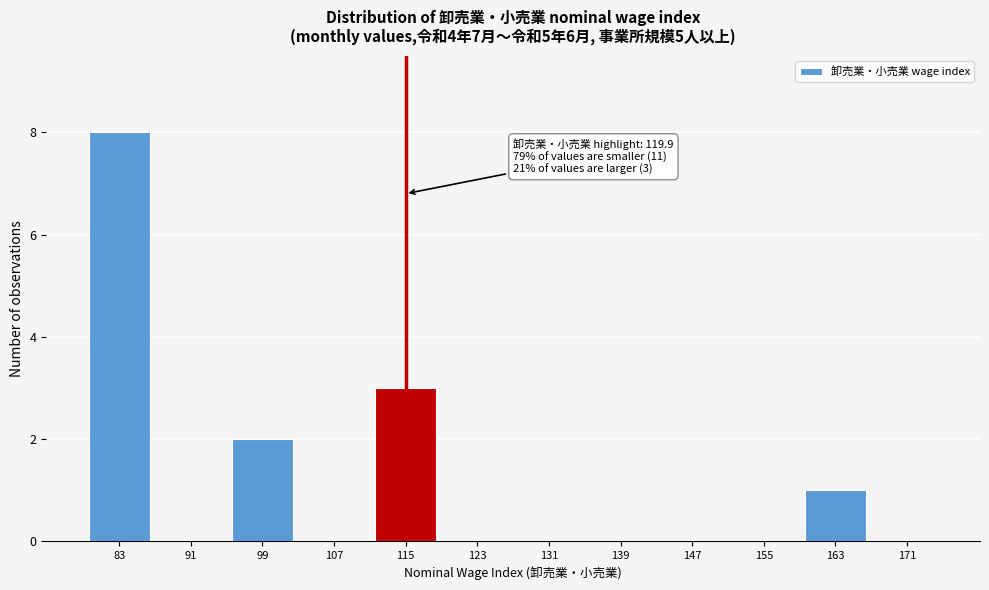

Reading left to right, transcribe all the data shown in this chart.

83=8	91=0	99=2	107=0	115=3	123=0	131=0	139=0	147=0	155=0	163=1	171=0